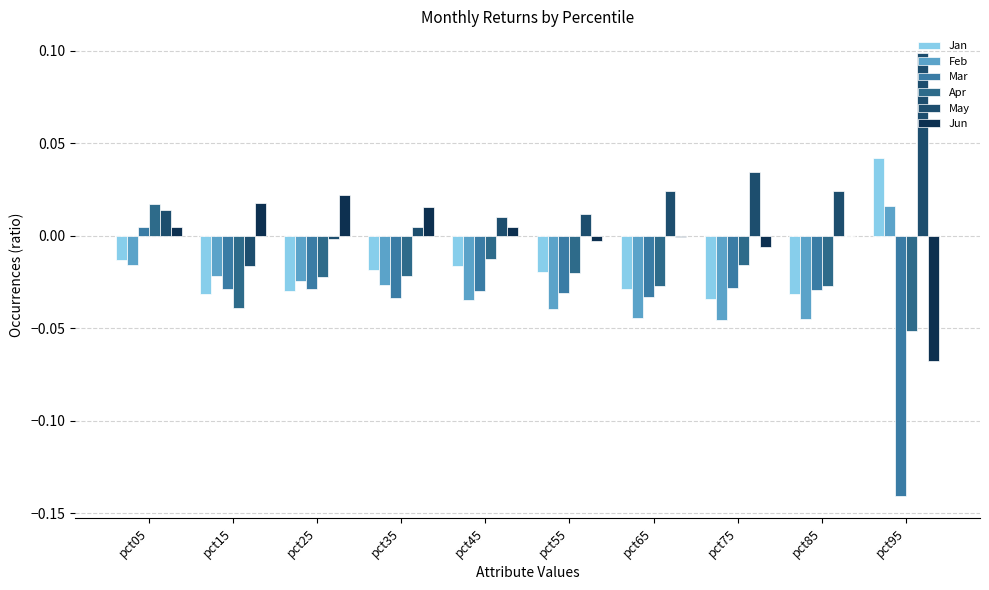

At which label is Feb closest to 0?

pct05